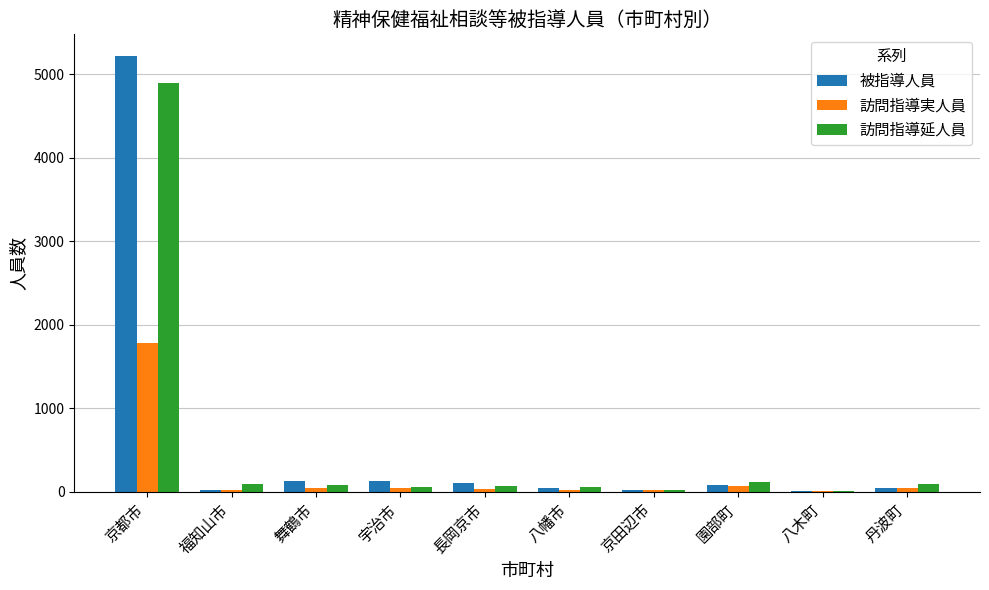

What is the maximum value shown in the chart?

5220